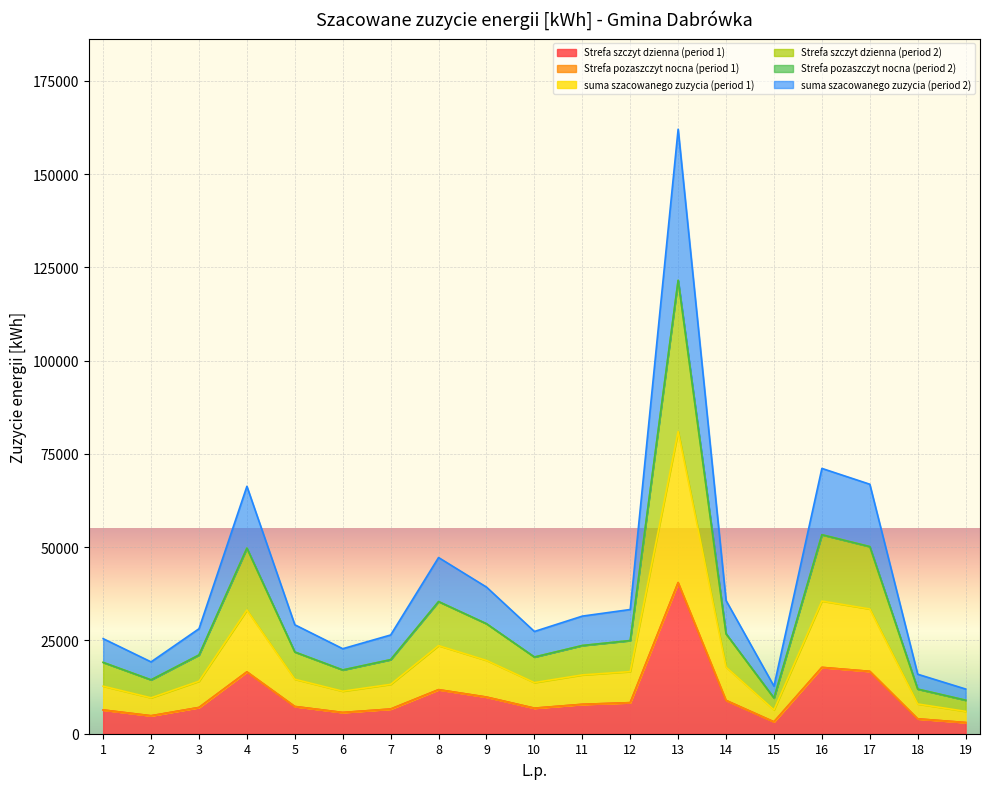

True or false: Strefa szczyt dzienna (period 1) and suma szacowanego zuzycia (period 2) cross at least once.

False